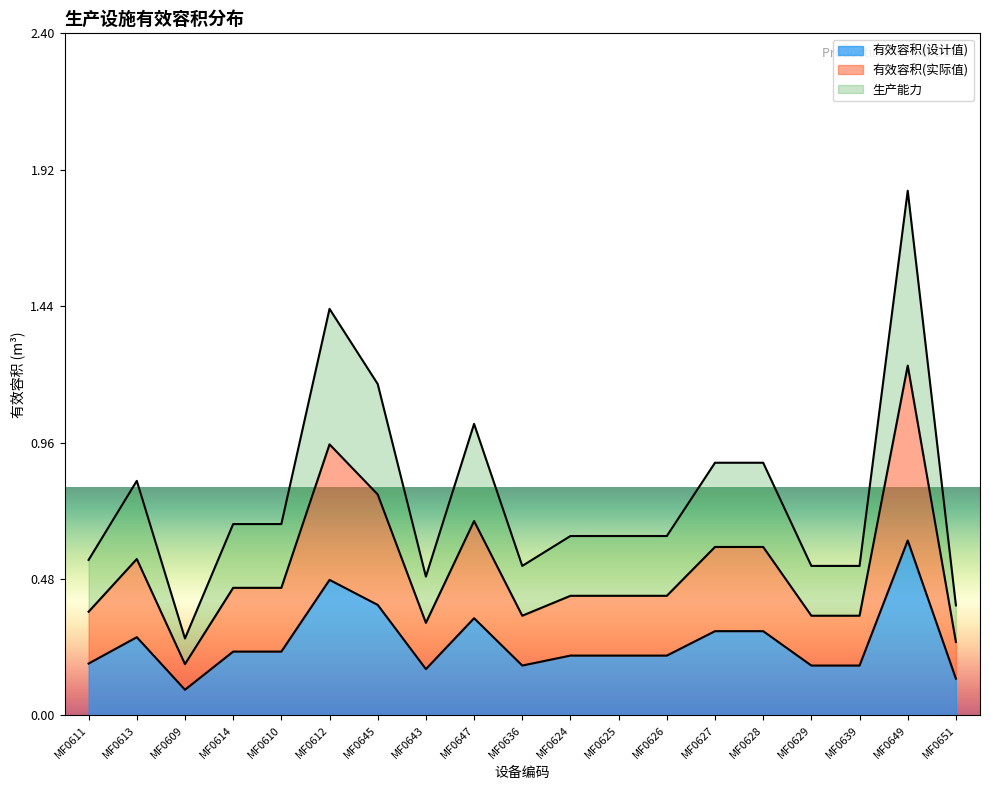

Between MF0625 and MF0651, which series saw the biggest shift?

生产能力